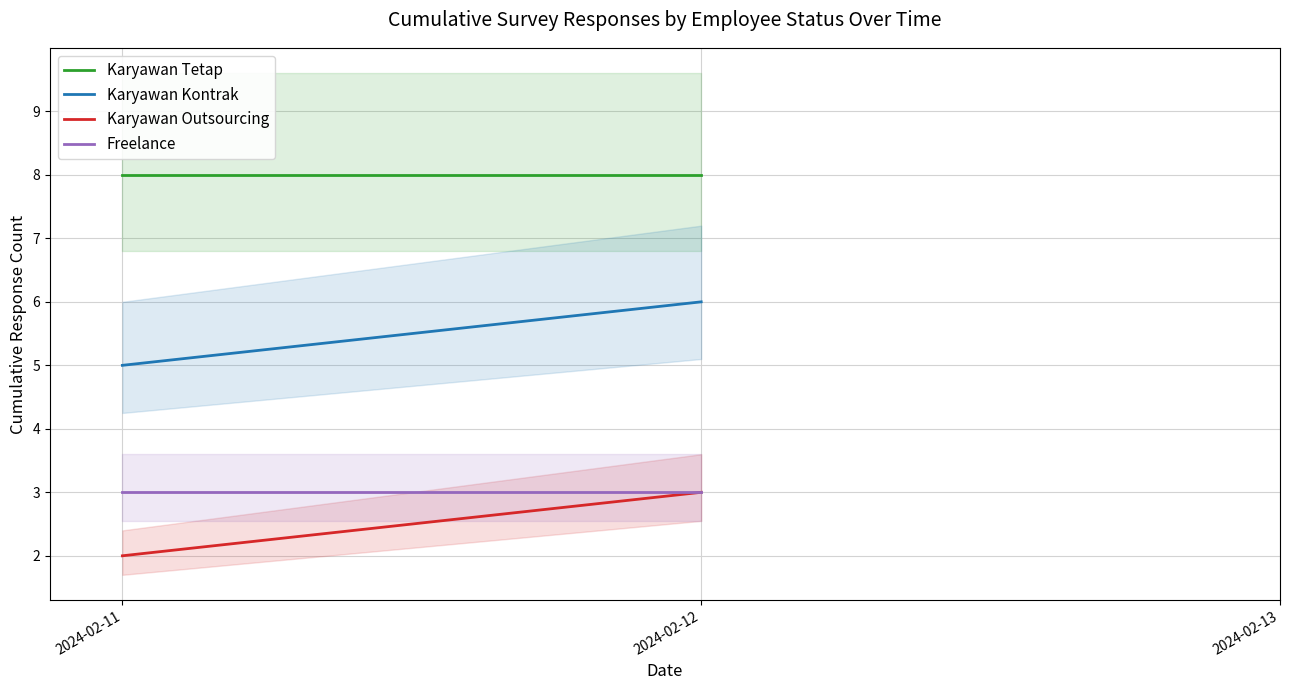

Is it true that Karyawan Tetap equals 8 at 2024-02-11?

True